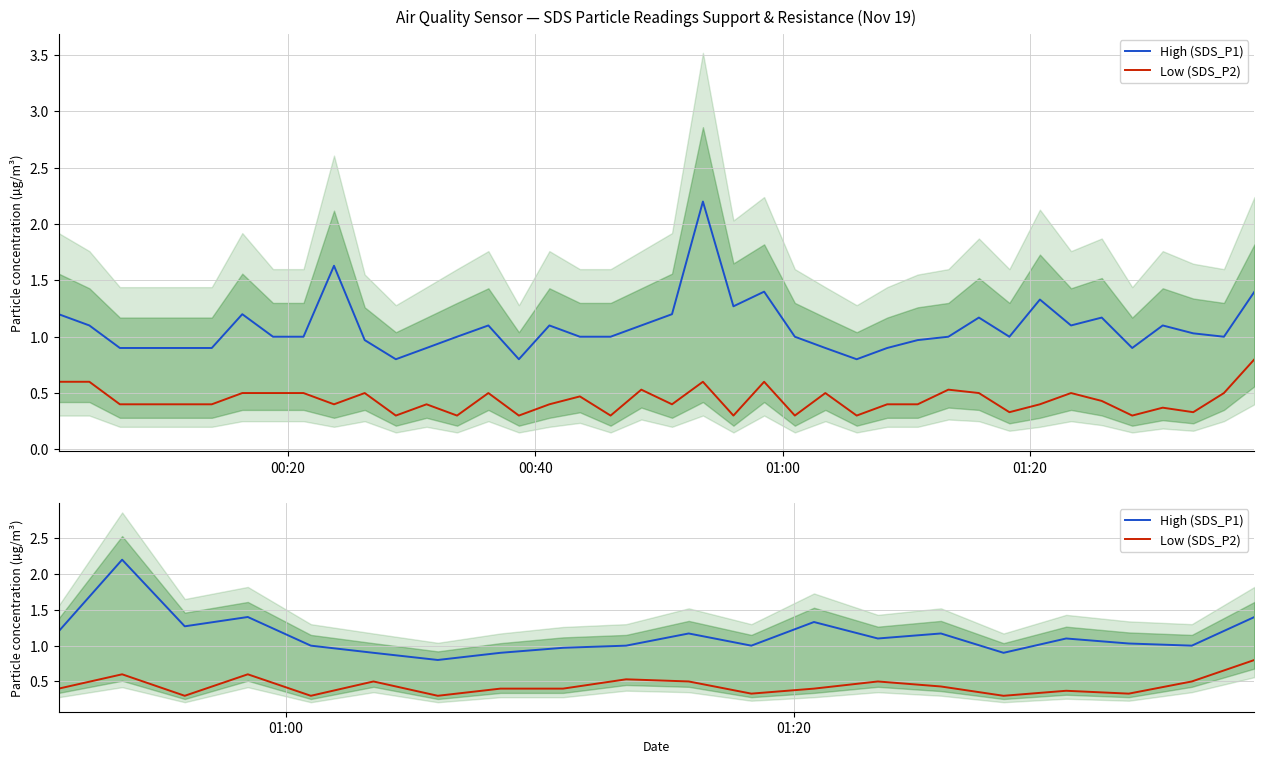

At how many categories does at least one series exceed 1?

11